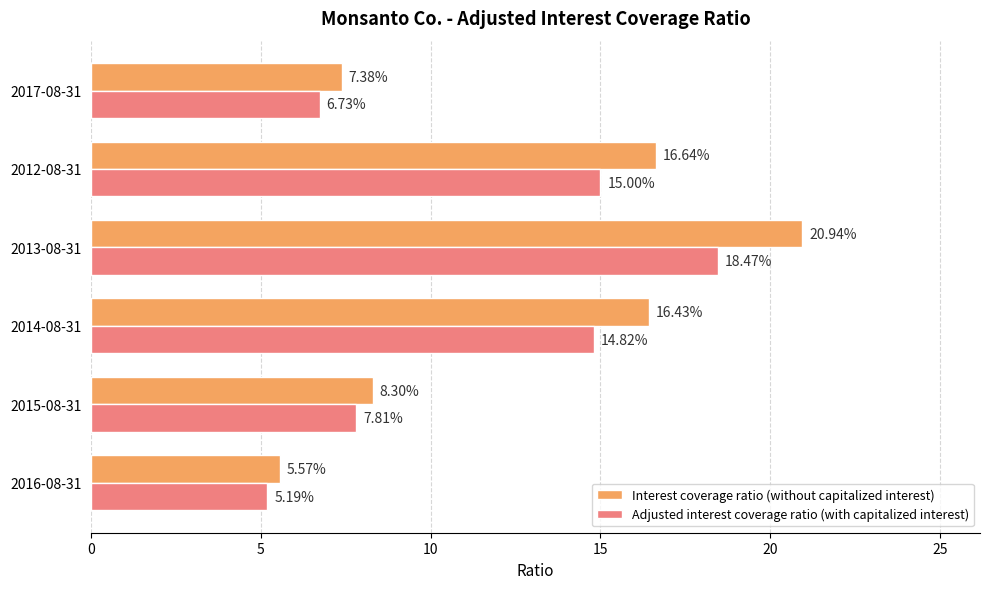

What is the sum of the Adjusted interest coverage ratio (with capitalized interest) values at 2016-08-31 and 2017-08-31?

11.9